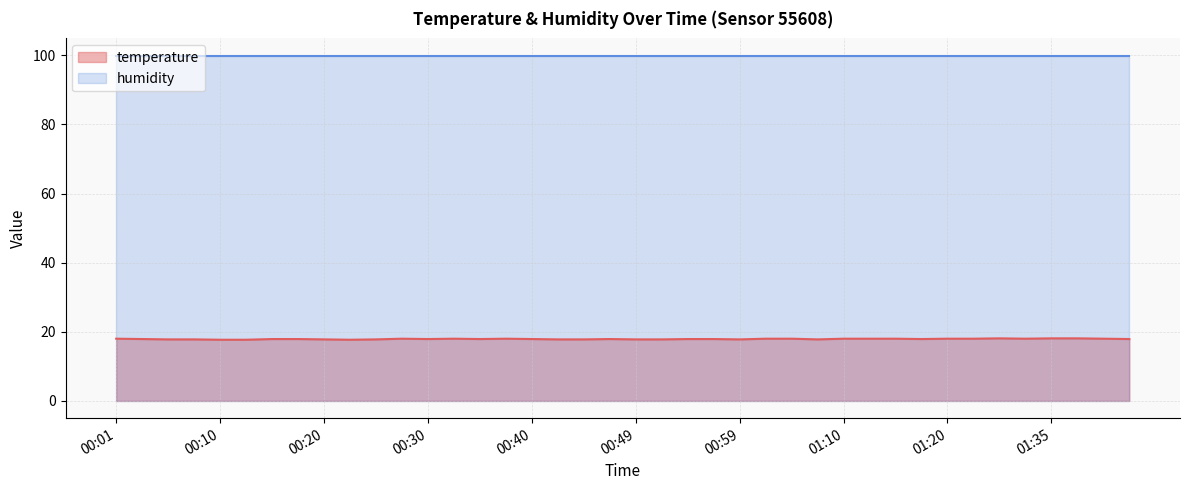

What position from the right is 00:18?

33